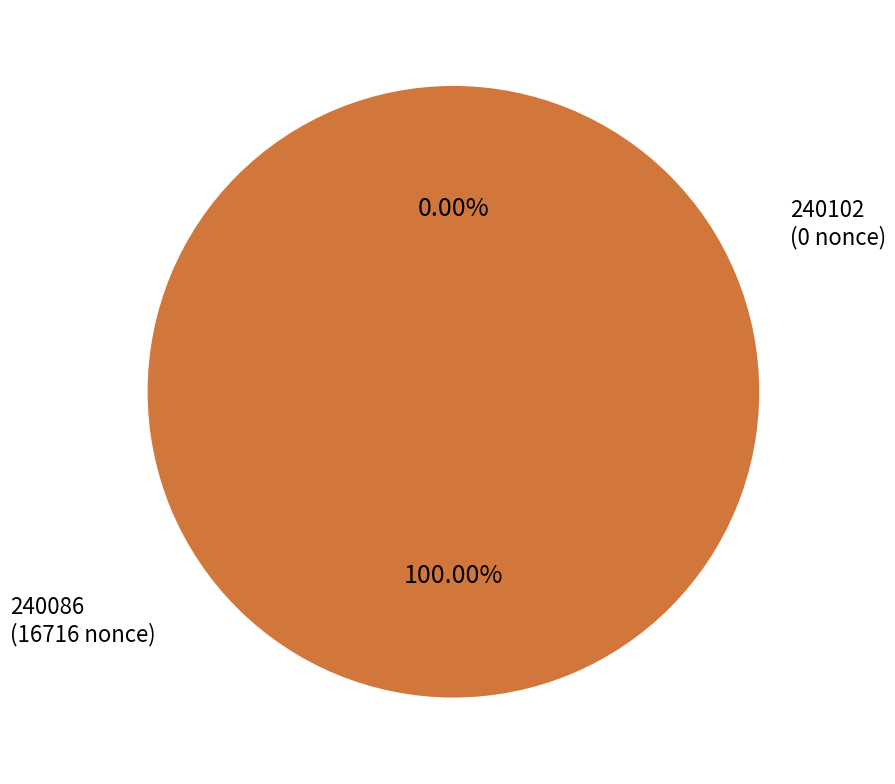

Is it true that 240086 is 99% of the pie?

False